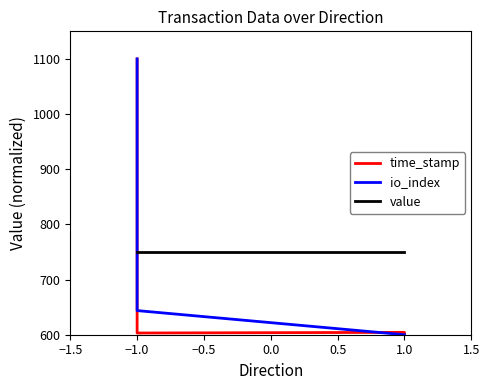

Which series has the largest total across all categories?

value